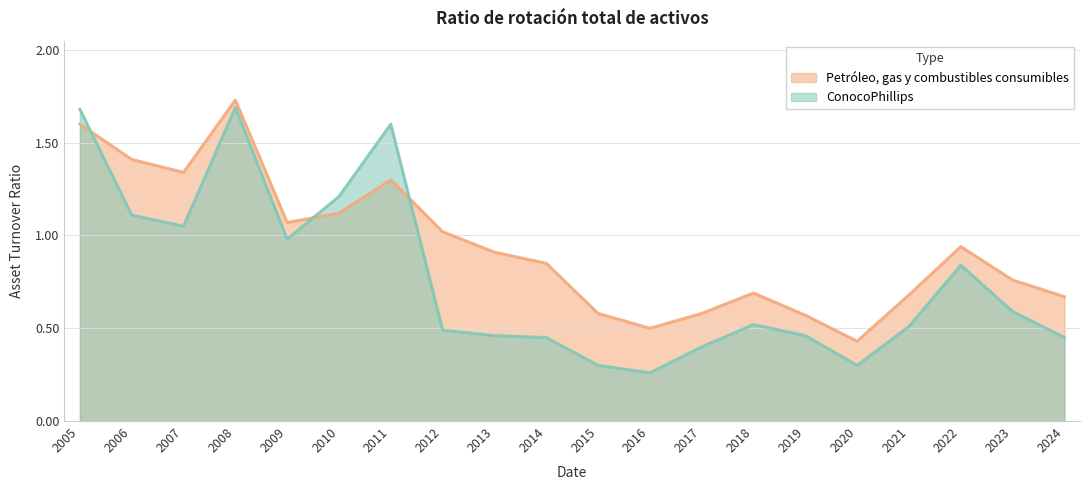

Rank the categories by Petróleo, gas y combustibles consumibles value from lowest to highest.

2020, 2016, 2019, 2015, 2017, 2024, 2021, 2018, 2023, 2014, 2013, 2022, 2012, 2009, 2010, 2011, 2007, 2006, 2005, 2008